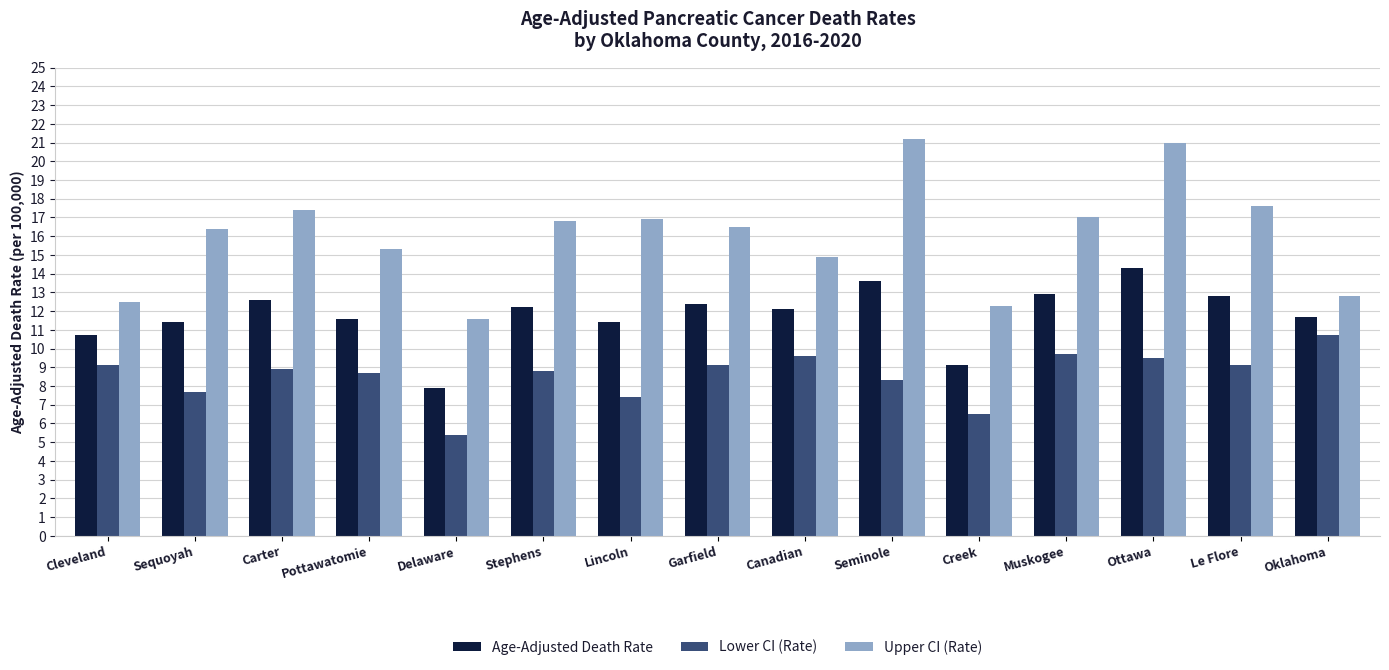

What is the difference between the Age-Adjusted Death Rate values at Carter and Sequoyah?

1.2